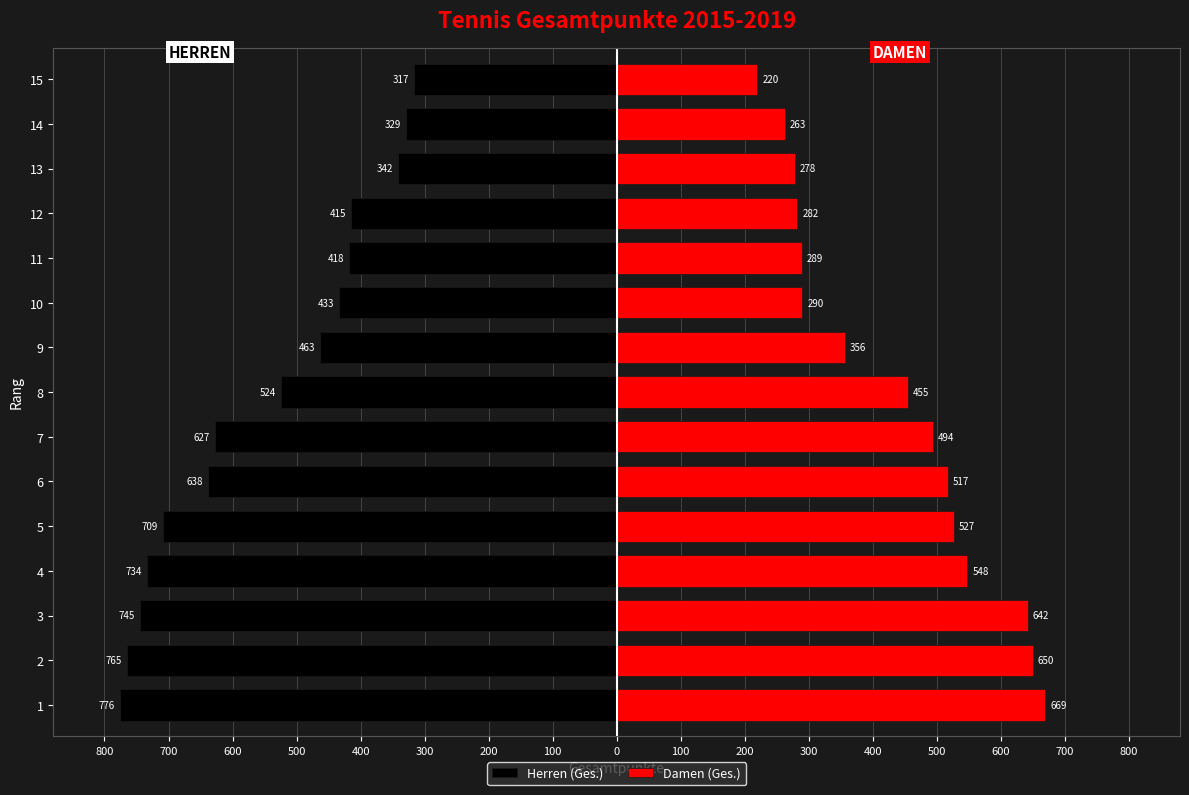

What is the value of the Damen (Ges.) bar at the 1st from the left?

669